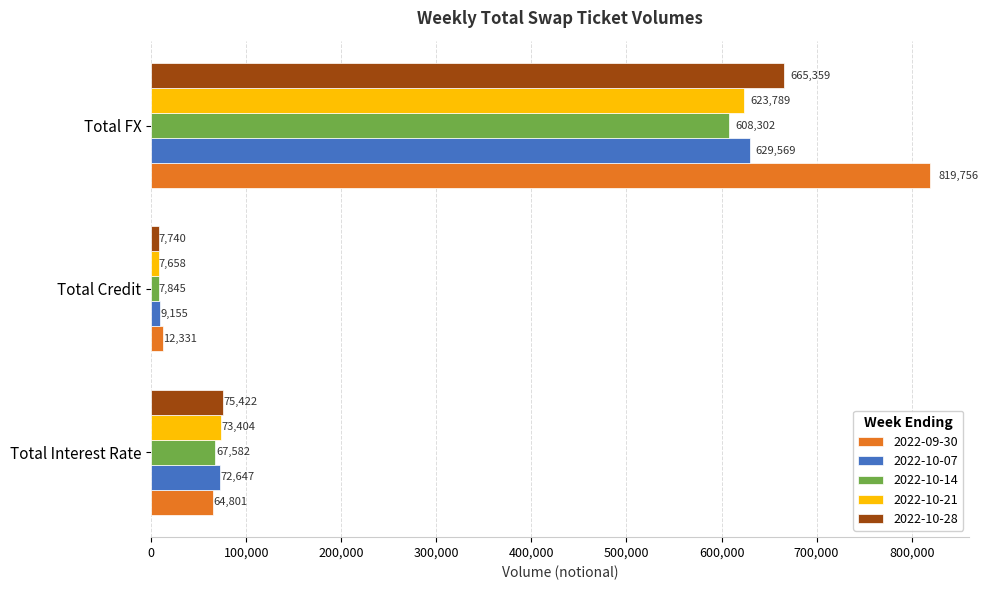

How many 2022-10-21 values are between 7658 and 623789?

3